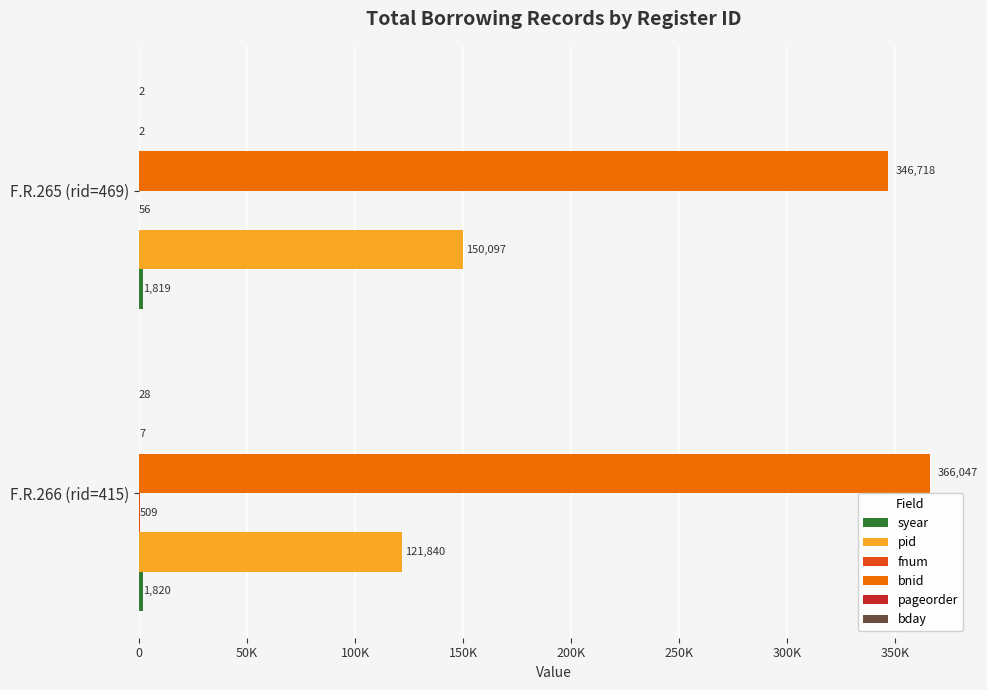

How many data points in bnid are less than 366047?

1